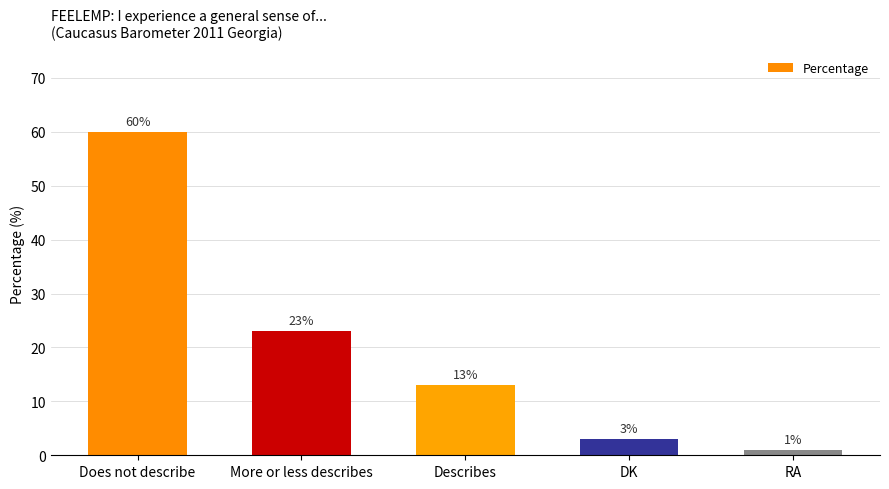

Reading left to right, list all the values displayed in this chart.

60	23	13	3	1